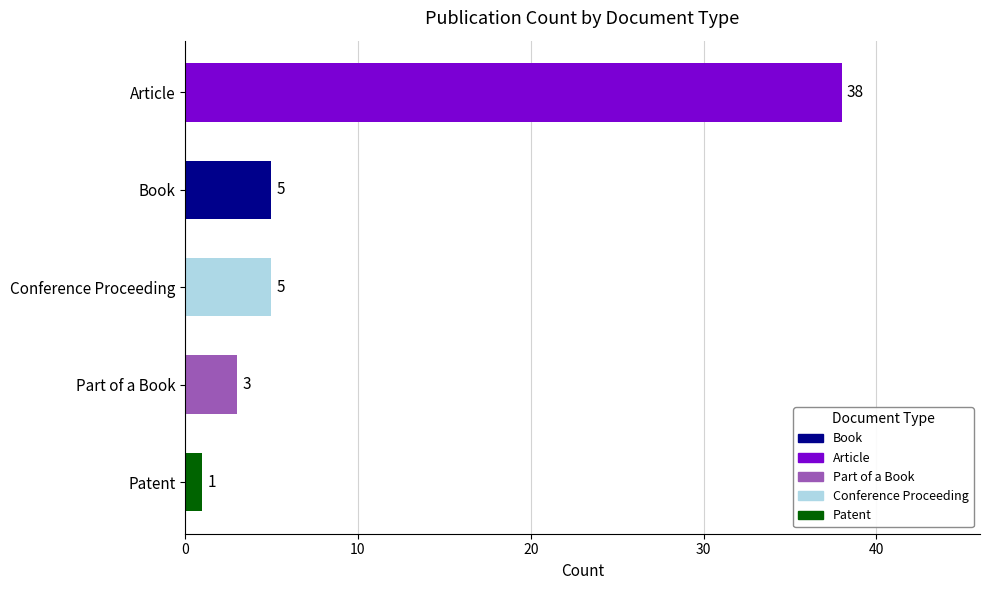

The chart shows a value of 5 at Conference Proceeding. True or false?

True